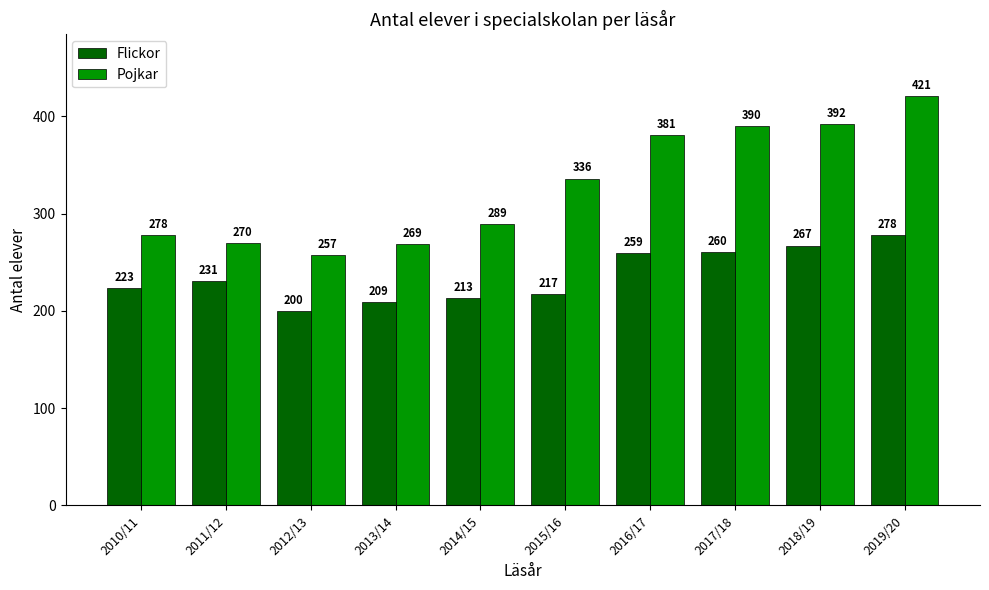

The Pojkar series shows 615 at 2017/18. True or false?

False